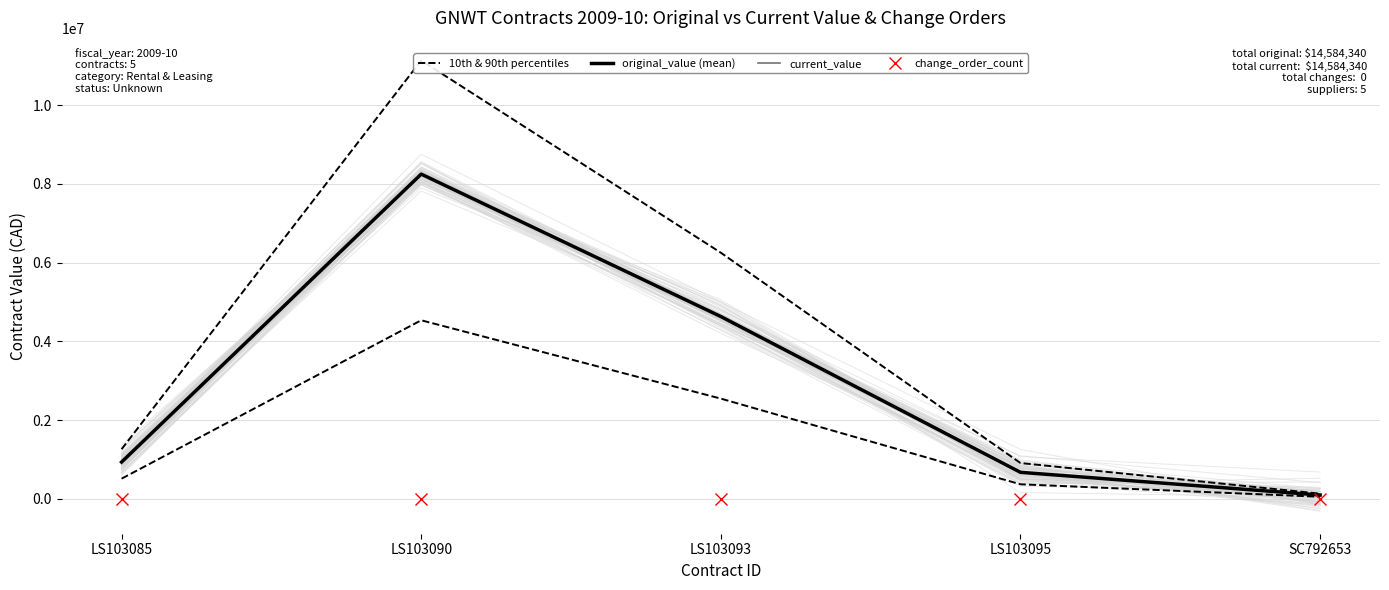

What position from the left is LS103090?

2